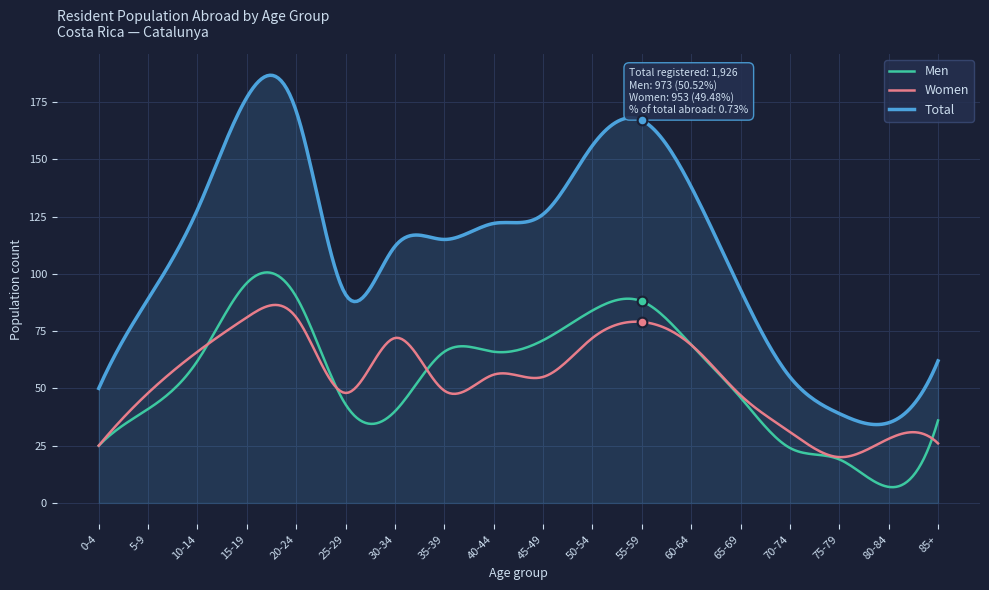

True or false: Men and Total intersect in this chart.

False